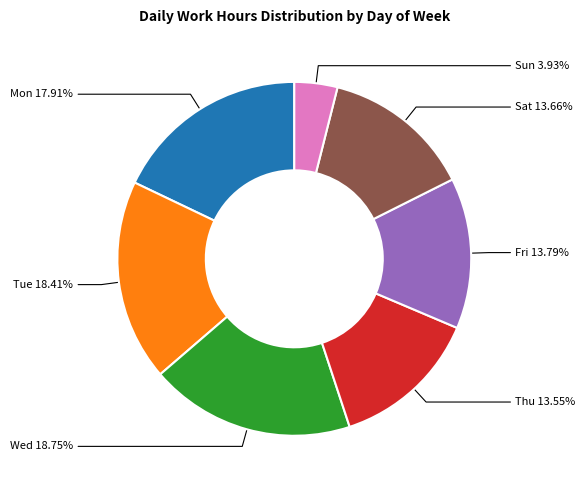

To the nearest percent, what is the difference between the largest and smallest slice percentages?

15%